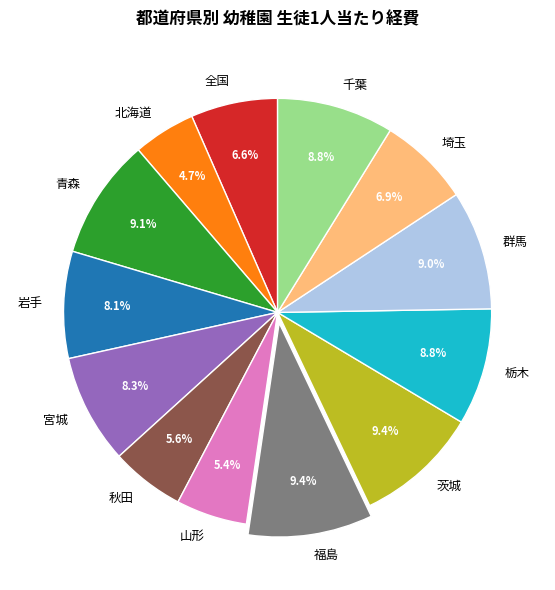

To the nearest percent, what is the combined percentage of 宮城 and 茨城?

18%